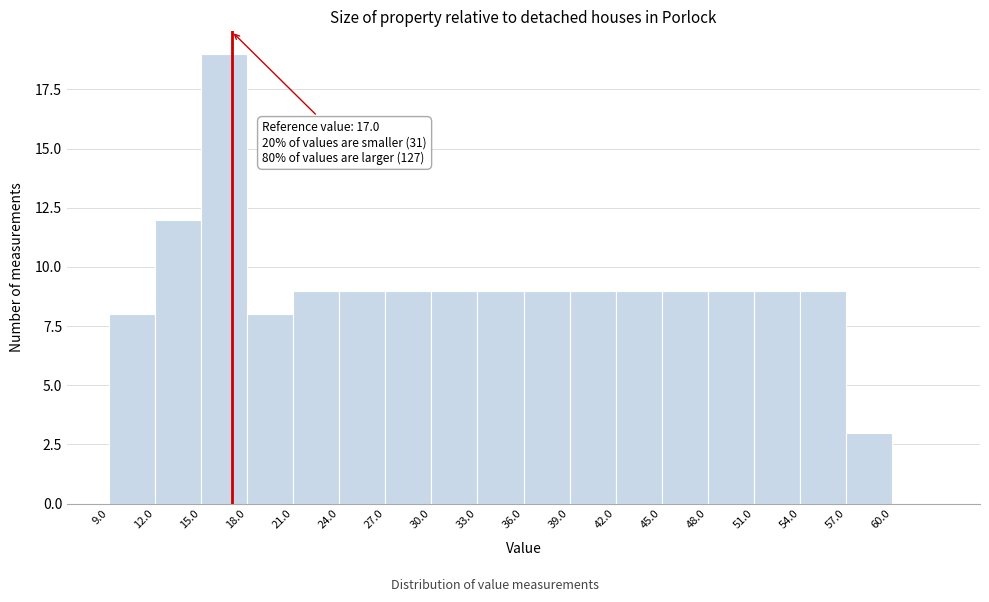

Which range on the x-axis has the tallest bar?

15 to 18